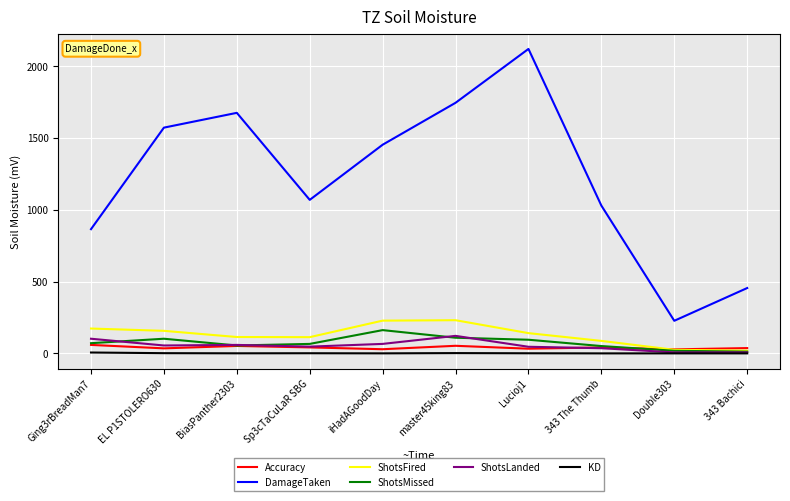

Which series changed the most between EL P1STOLERO630 and Sp3cTaCuLaR SBG?

DamageTaken